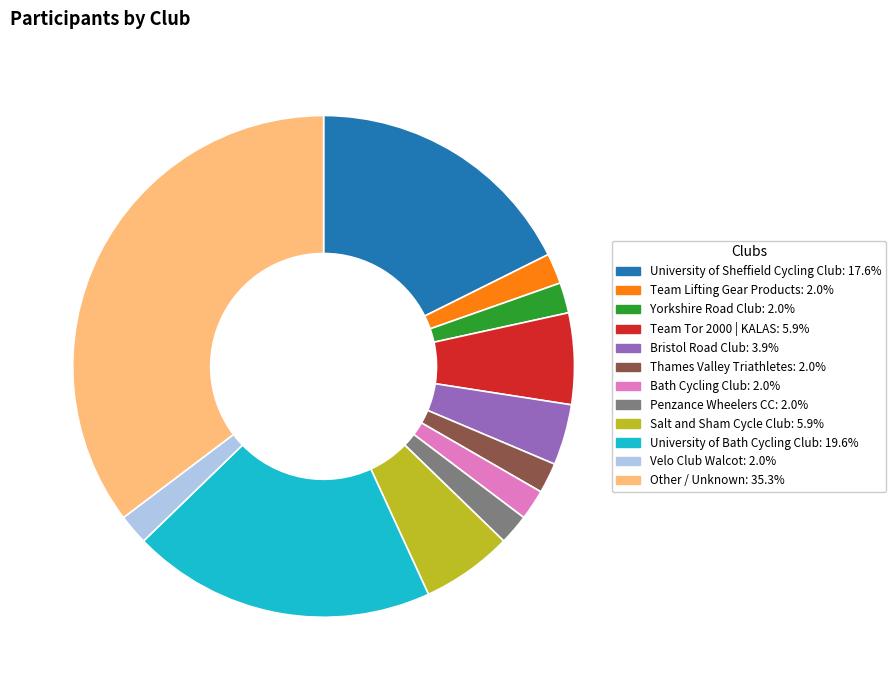

Which category has the biggest portion of the pie?

Other / Unknown